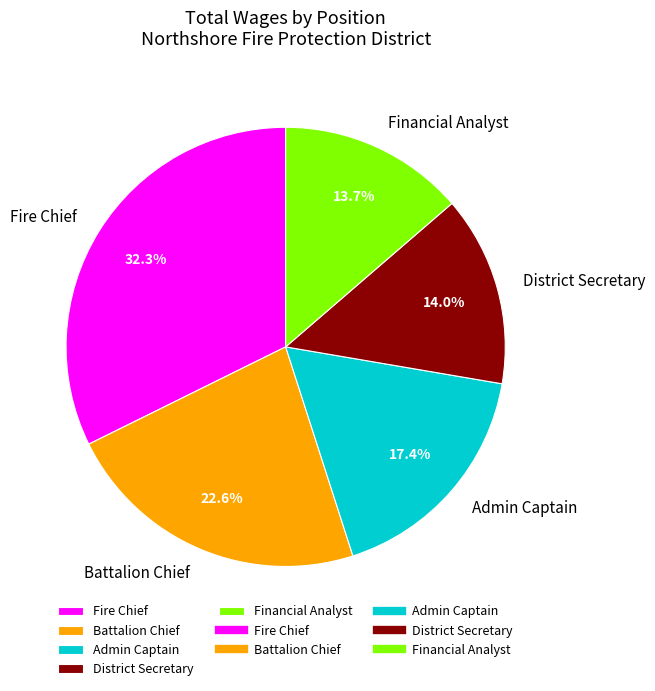

Is it true that Financial Analyst is 14% of the pie?

True